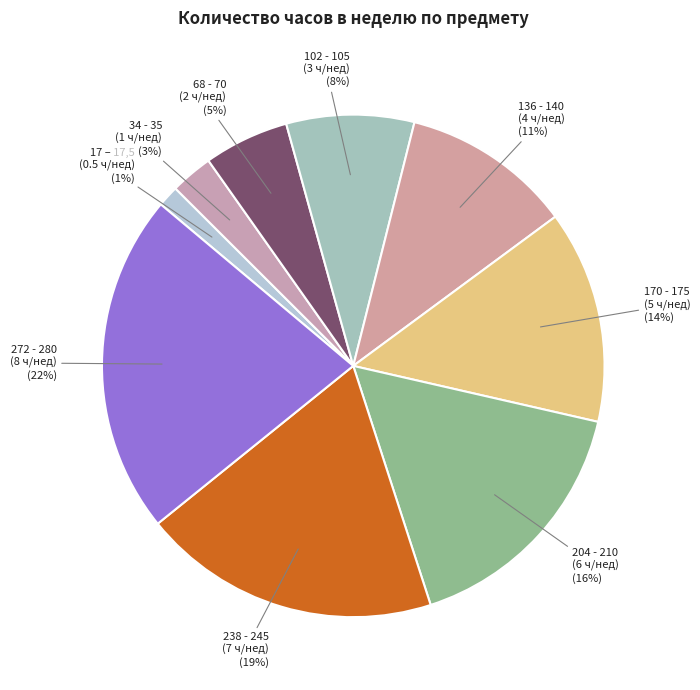

Is 238 - 245 the majority of the pie?

No